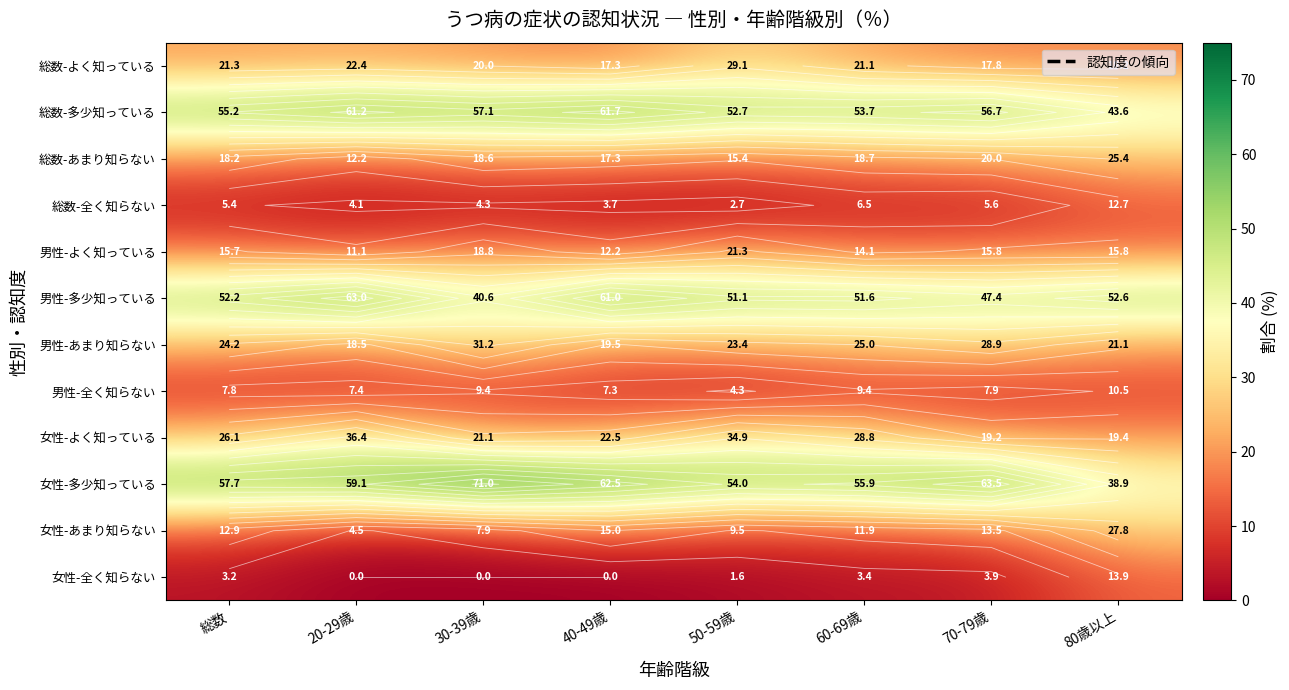

What is the greatest value displayed?

71.0